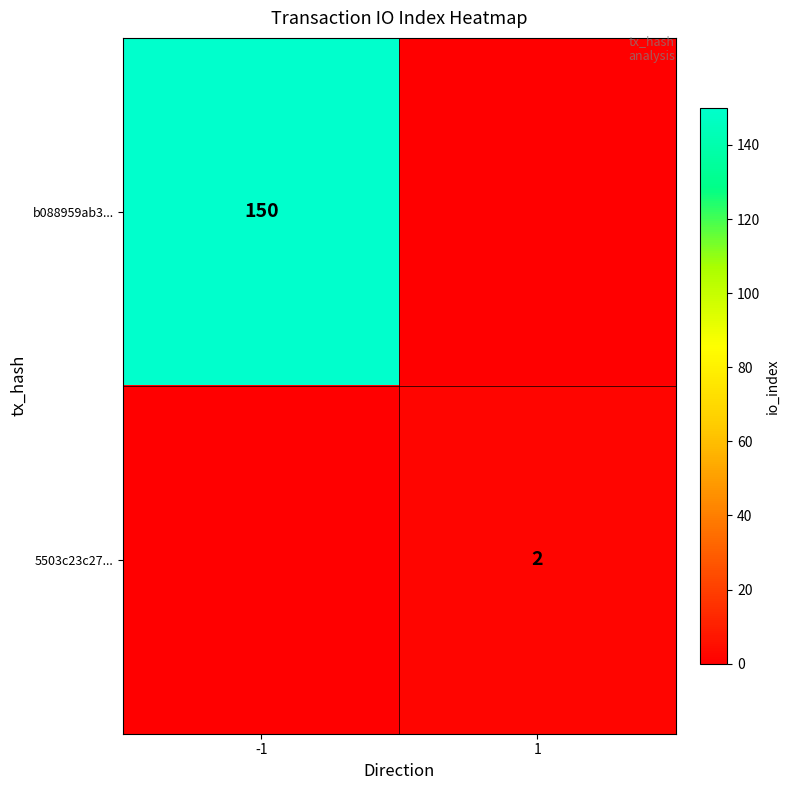

True or false: b088959ab3... has a value of 150 at -1.

True